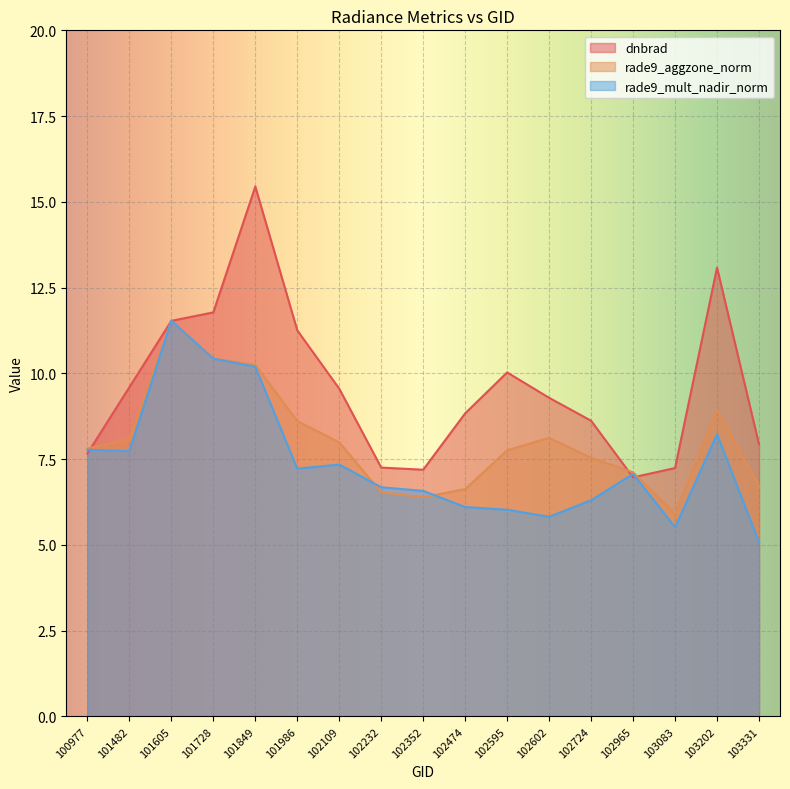

Does the chart display data point markers on the line(s)?

No